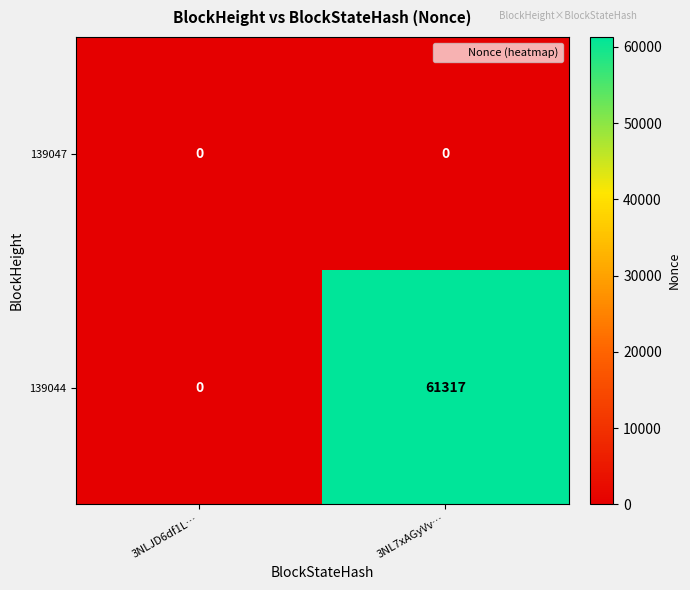

What is the maximum value shown in the chart?

61317